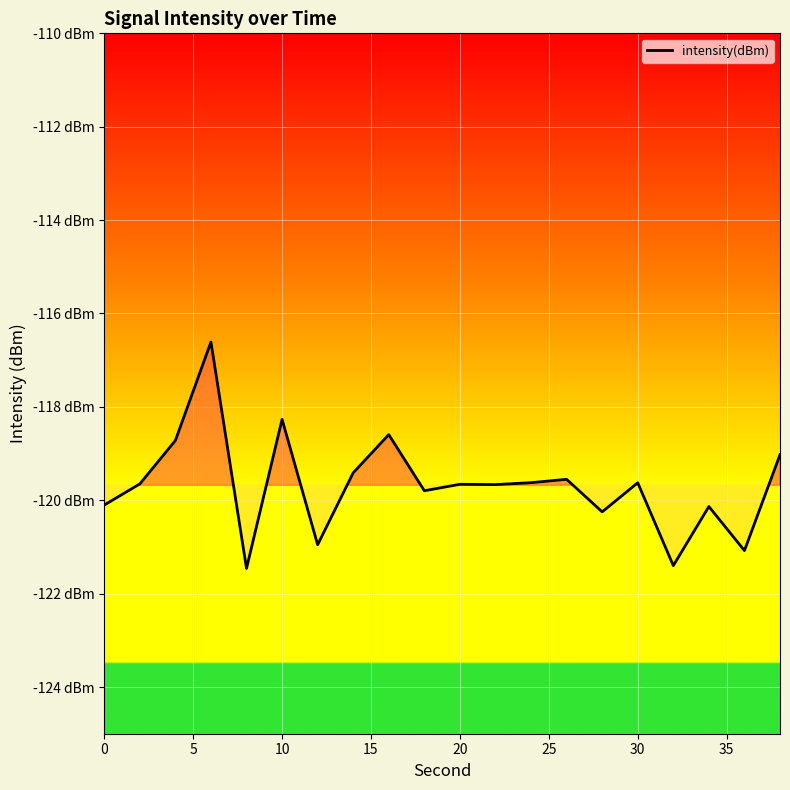

Is it true that the value at 10 is -26.1?

False